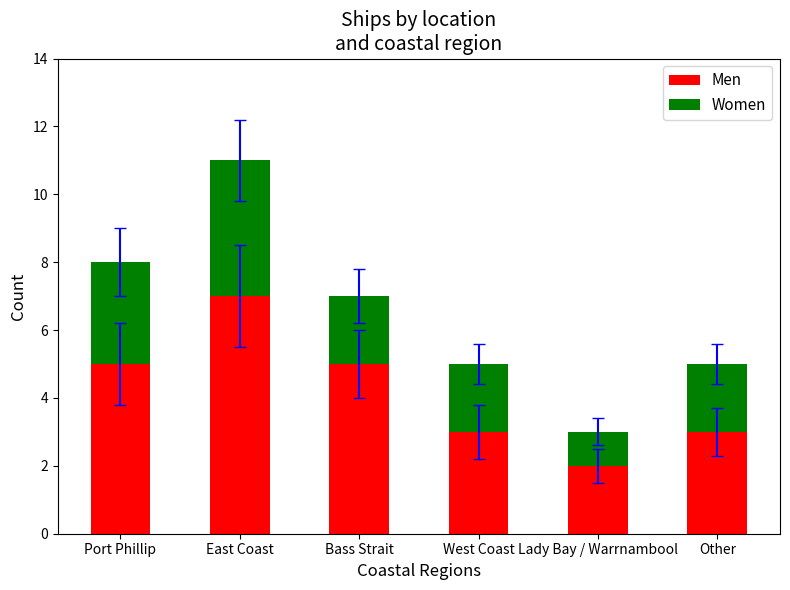

What is the total value across all series at Bass Strait?

7